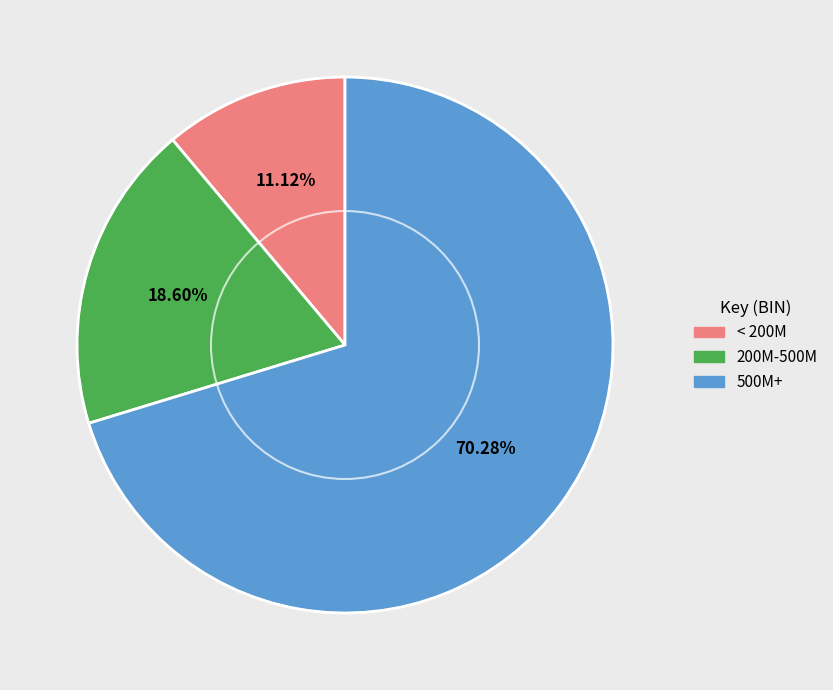

Is there any slice that represents more than half of the pie?

Yes